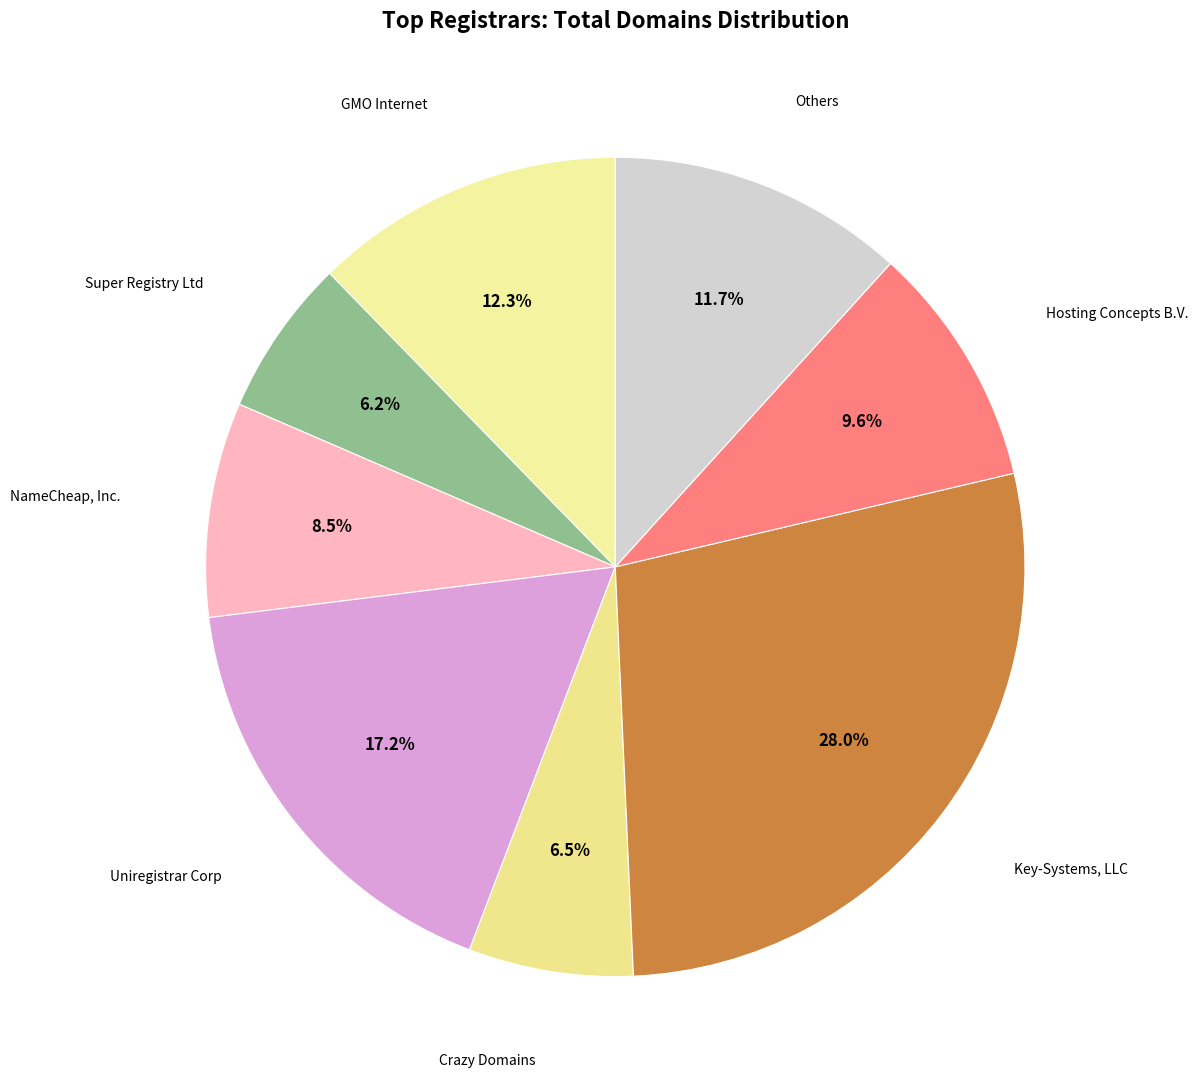

Is there a majority slice in this chart?

No